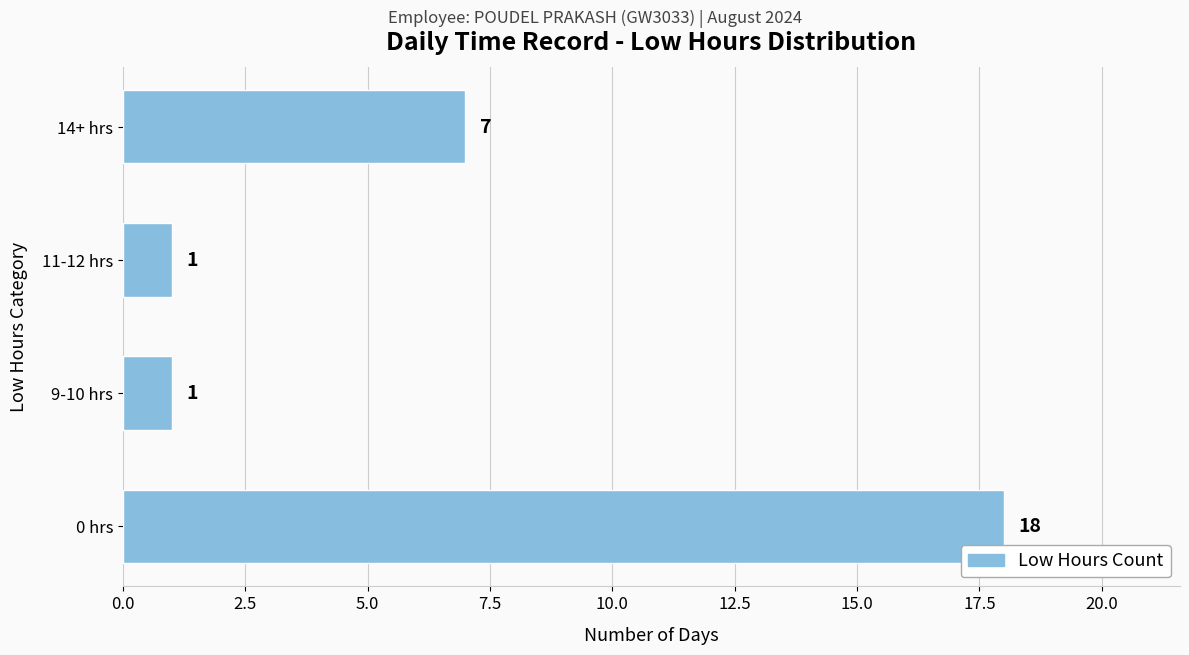

Approximately how many times larger is the value at 0 hrs compared to 14+ hrs?

2.6